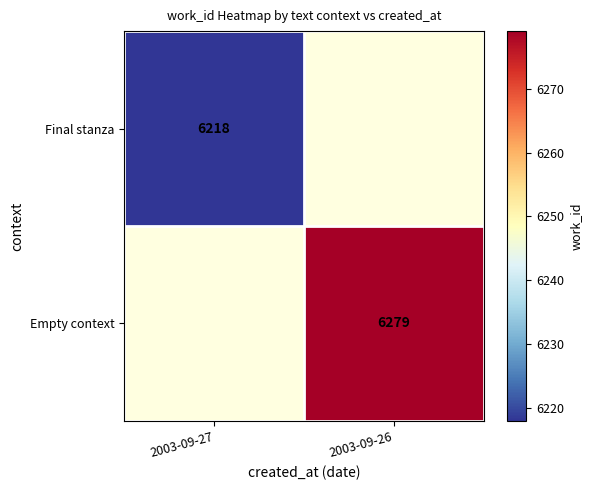

Is it true that Final stanza equals 3638 at 2003-09-27?

False